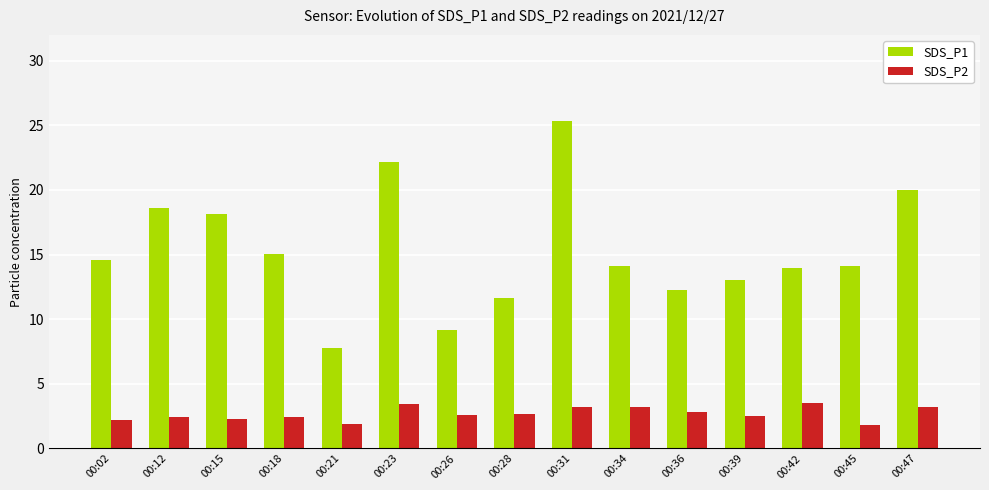

What is the difference between the maximum and second lowest values in the SDS_P1 series?

16.1